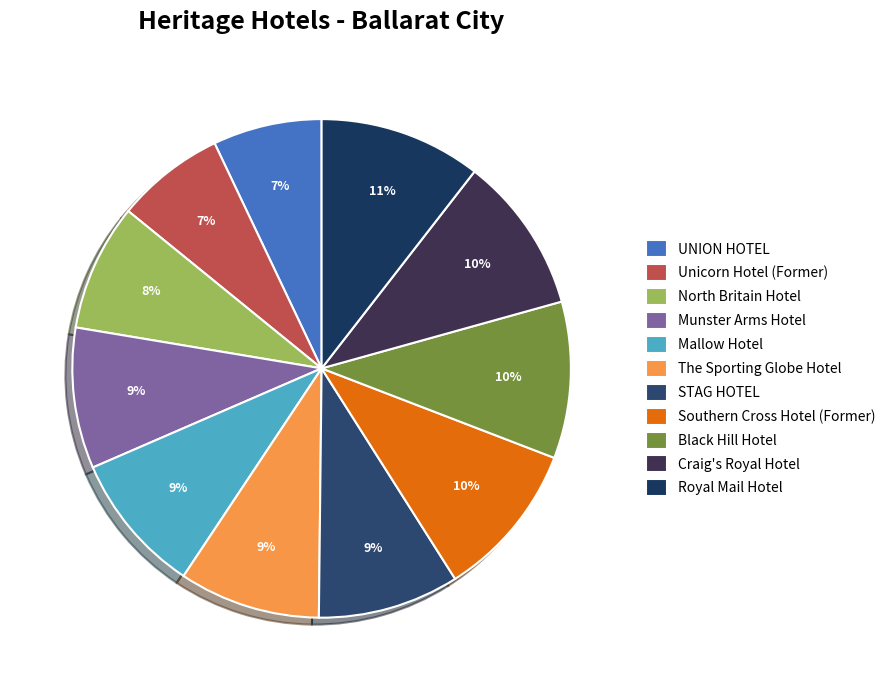

Rank the categories by value from highest to lowest.

Royal Mail Hotel, Craig's Royal Hotel, Black Hill Hotel, Southern Cross Hotel (Former), STAG HOTEL, The Sporting Globe Hotel, Mallow Hotel, Munster Arms Hotel, North Britain Hotel, Unicorn Hotel (Former), UNION HOTEL